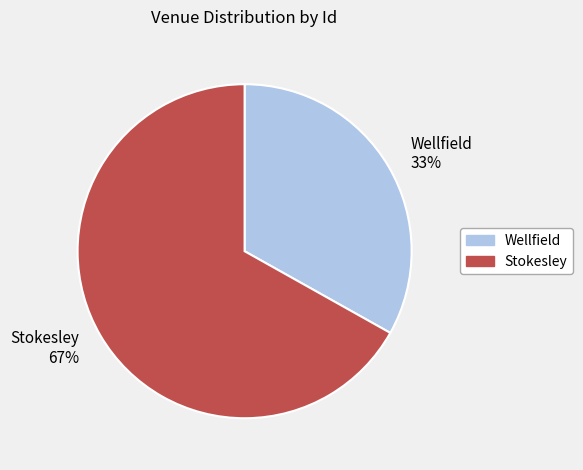

What is the ratio of the value at Stokesley 67% to the value at Wellfield 33%?

2.0